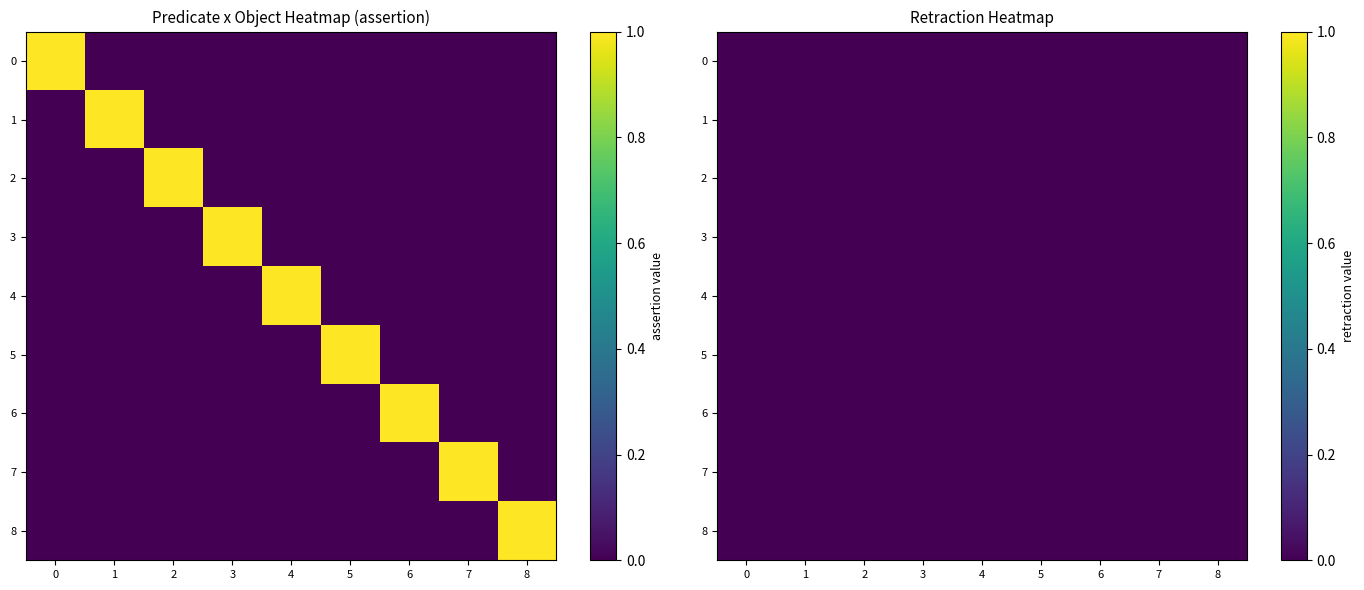

What is the total value across all series at 8?

1